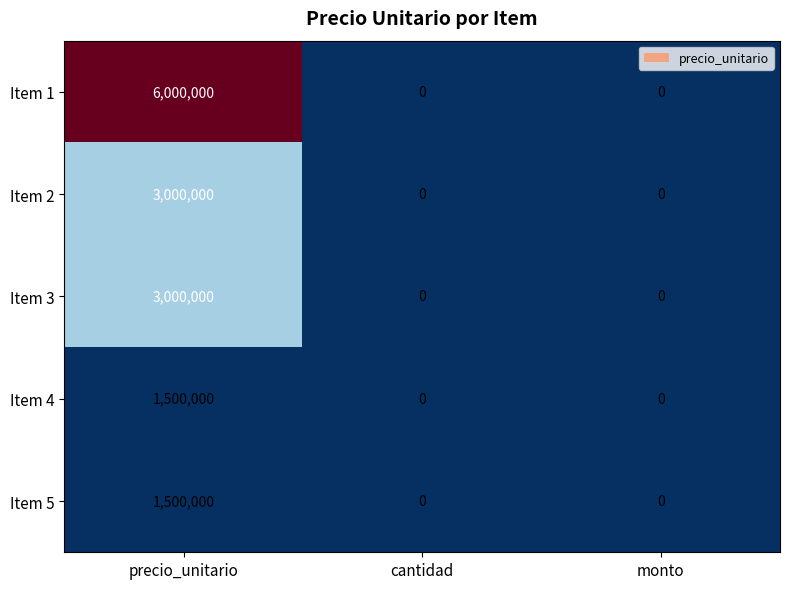

Reading right to left, transcribe all the data shown in this chart.

Item 1: monto=0	cantidad=0	precio_unitario=6000000
Item 2: monto=0	cantidad=0	precio_unitario=3000000
Item 3: monto=0	cantidad=0	precio_unitario=3000000
Item 4: monto=0	cantidad=0	precio_unitario=1500000
Item 5: monto=0	cantidad=0	precio_unitario=1500000